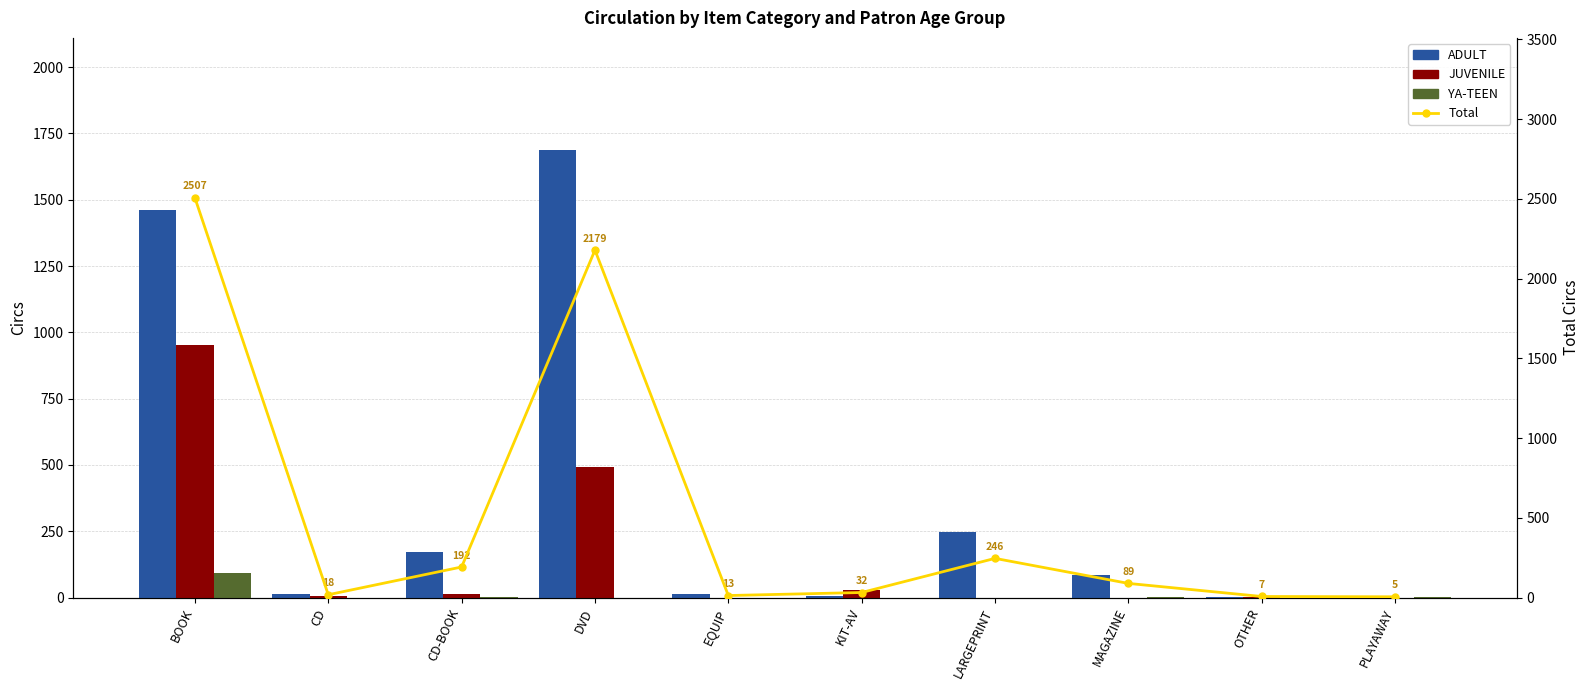

True or false: ADULT has a value of 2 at PLAYAWAY.

False